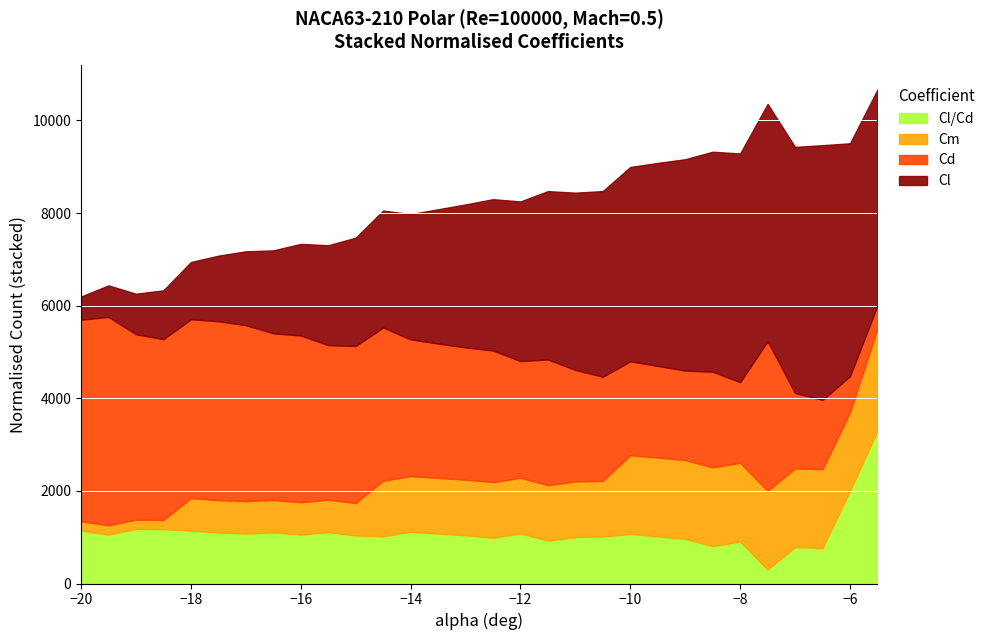

What are all the series names shown in the legend?

Cl/Cd, Cm, Cd, Cl